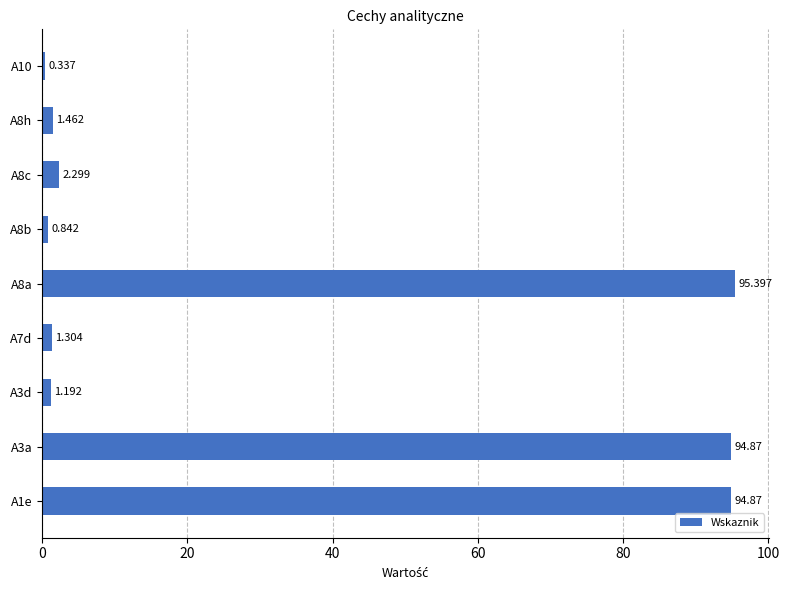

Which label corresponds to the largest value in the chart?

A8a